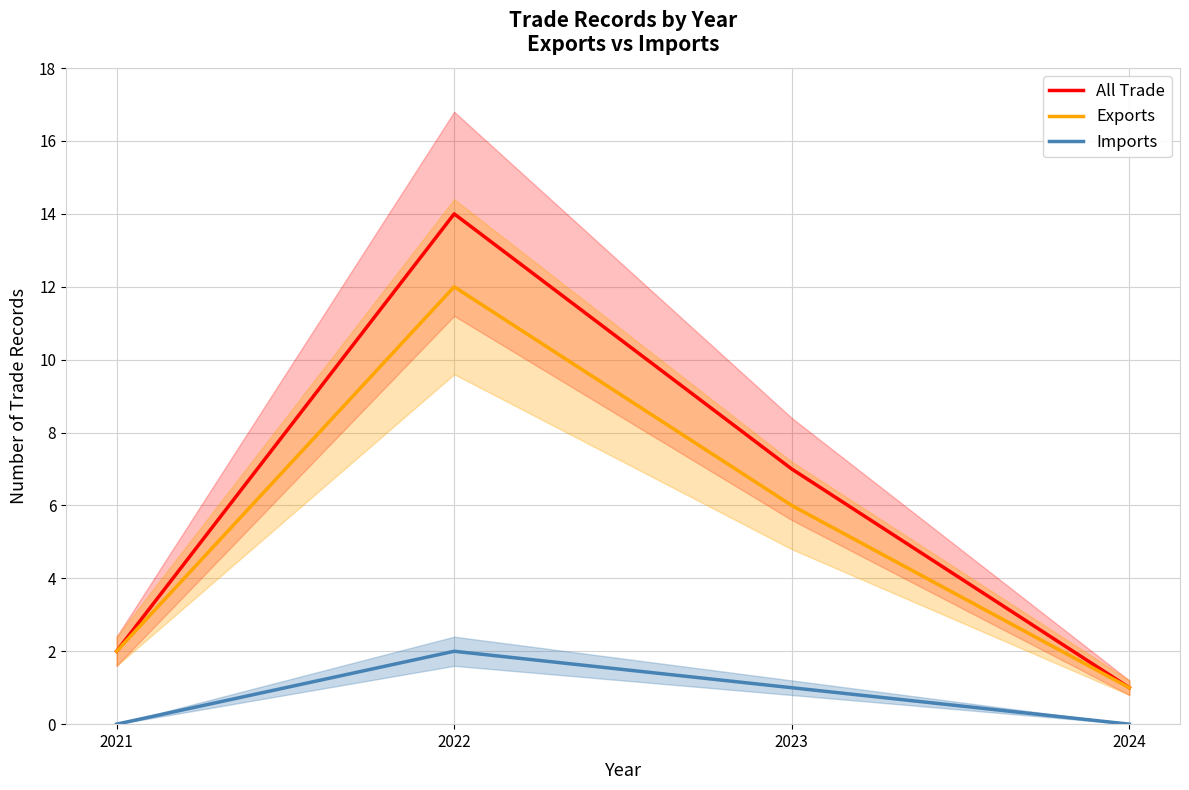

How many lines are shown in the chart?

3